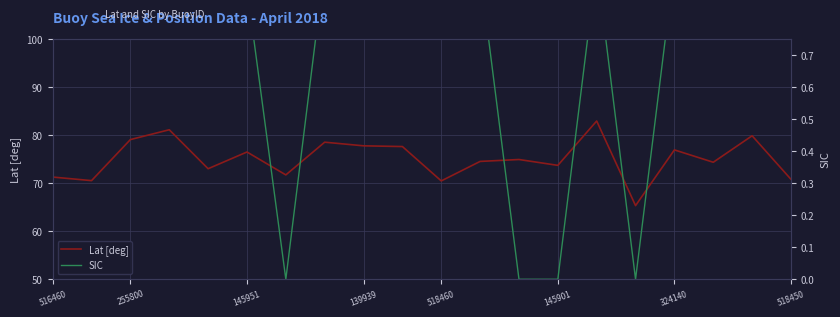

The Lat [deg] series shows 29.6 at 145951. True or false?

False